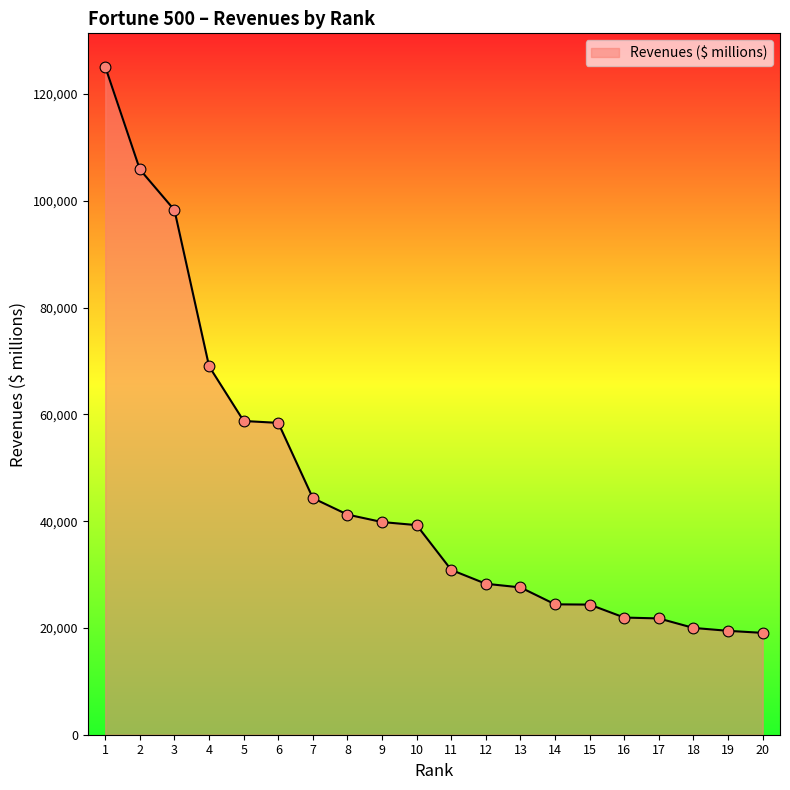

What is the change in value from 1 to 6?

-66712.0